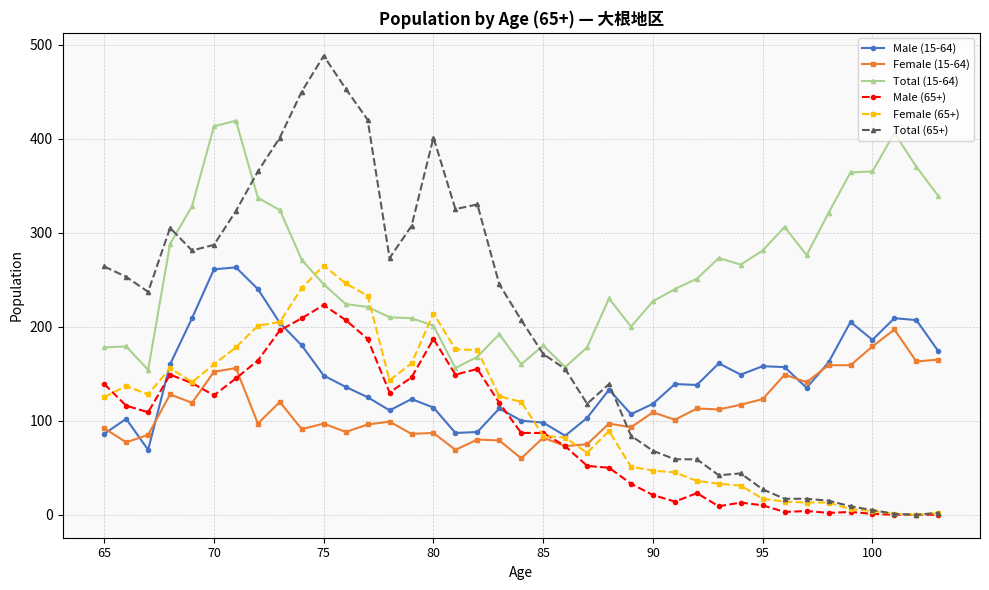

Which series has the largest range (max minus min)?

Total (65+)